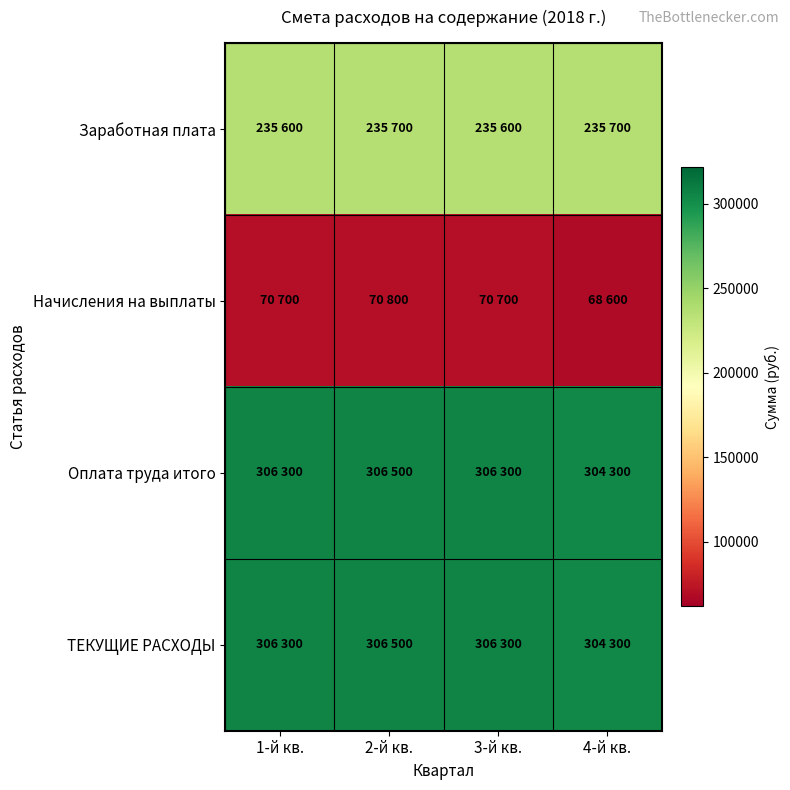

Count the number of categories in the chart.

4